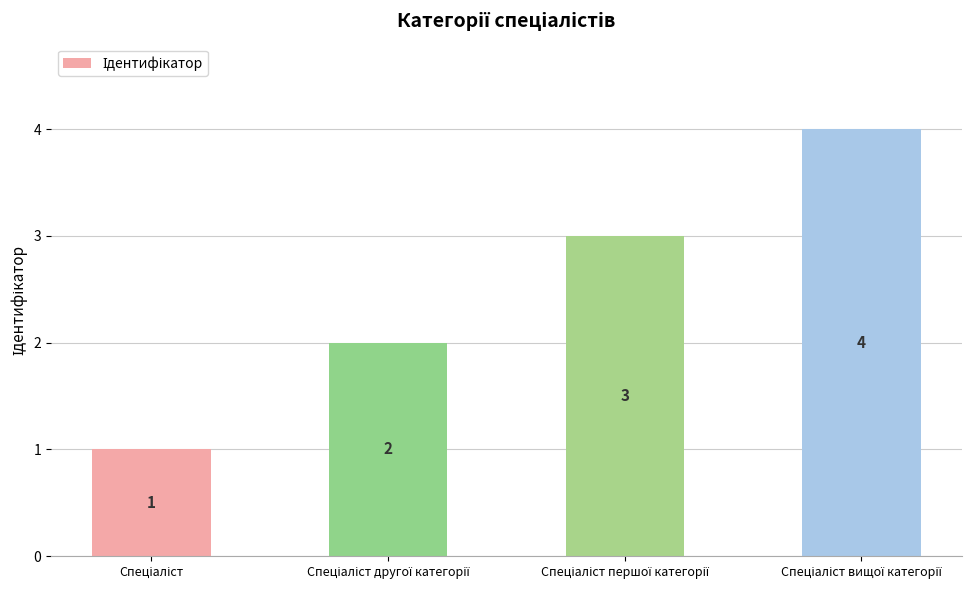

Count the values in the range 2 to 4.

3